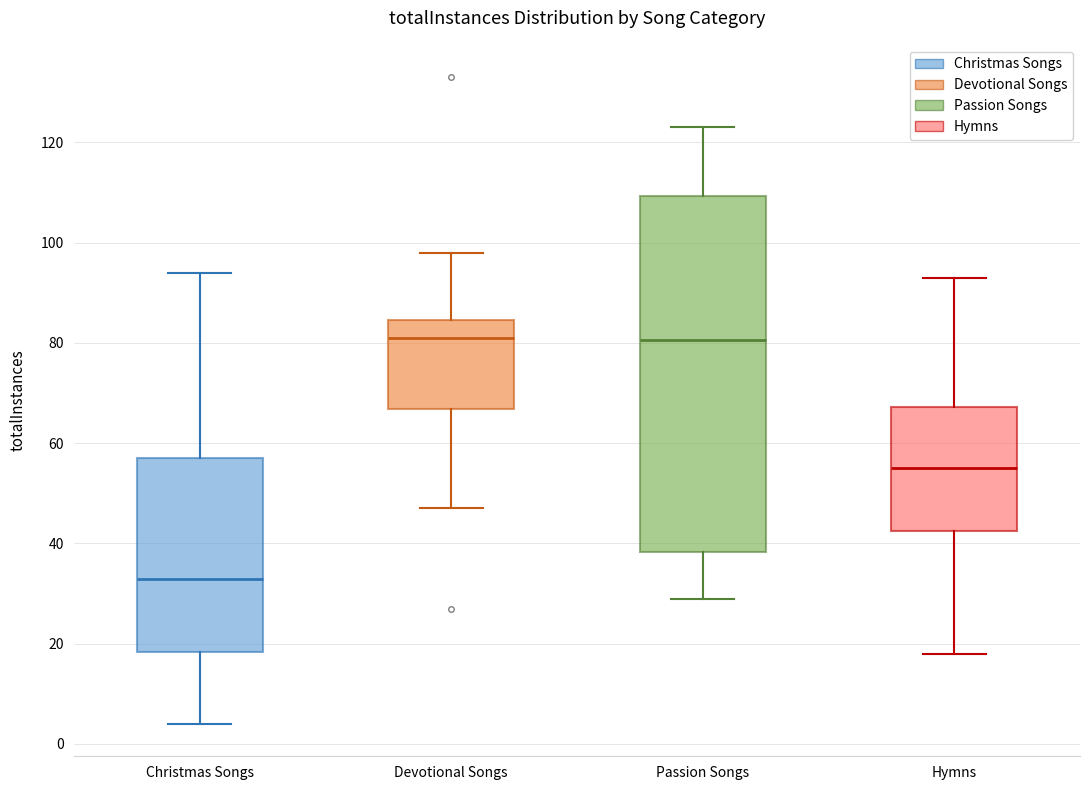

Reading left to right, transcribe this box plot: for each box, give where its median line is, the range the box spans, and where its two whiskers end, as read against the y-axis. The values are not printed on the chart, so give them approximately, as read against the axis.

Christmas Songs: median 34, box 18 to 58, whiskers 4 to 94
Devotional Songs: median 82, box 66 to 84, whiskers 48 to 98
Passion Songs: median 80, box 38 to 110, whiskers 30 to 124
Hymns: median 56, box 42 to 68, whiskers 18 to 94